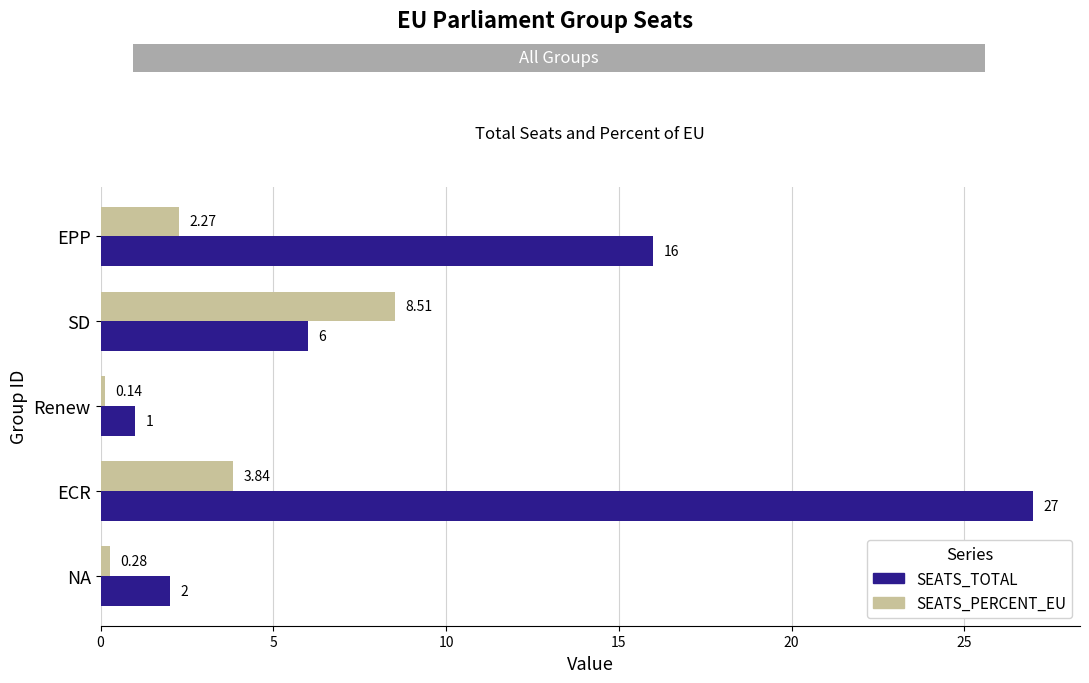

Which series has the largest range (max minus min)?

SEATS_TOTAL